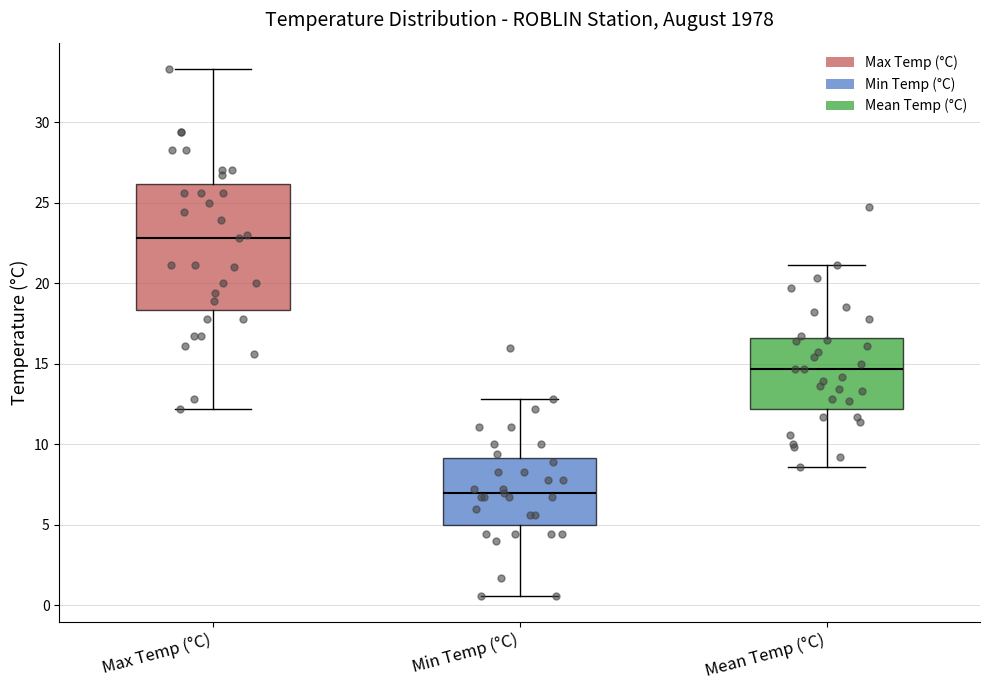

Reading left to right, read every box against the y-axis: the position of its median line, the range the box covers, and the ends of its whiskers. The values are not printed on the chart, so give them approximately, as read against the axis.

Max Temp (°C): median 23.0, box 18.5 to 26.0, whiskers 12.0 to 33.5
Min Temp (°C): median 7.0, box 5.0 to 9.0, whiskers 0.5 to 13.0
Mean Temp (°C): median 14.5, box 12.0 to 16.5, whiskers 8.5 to 21.0